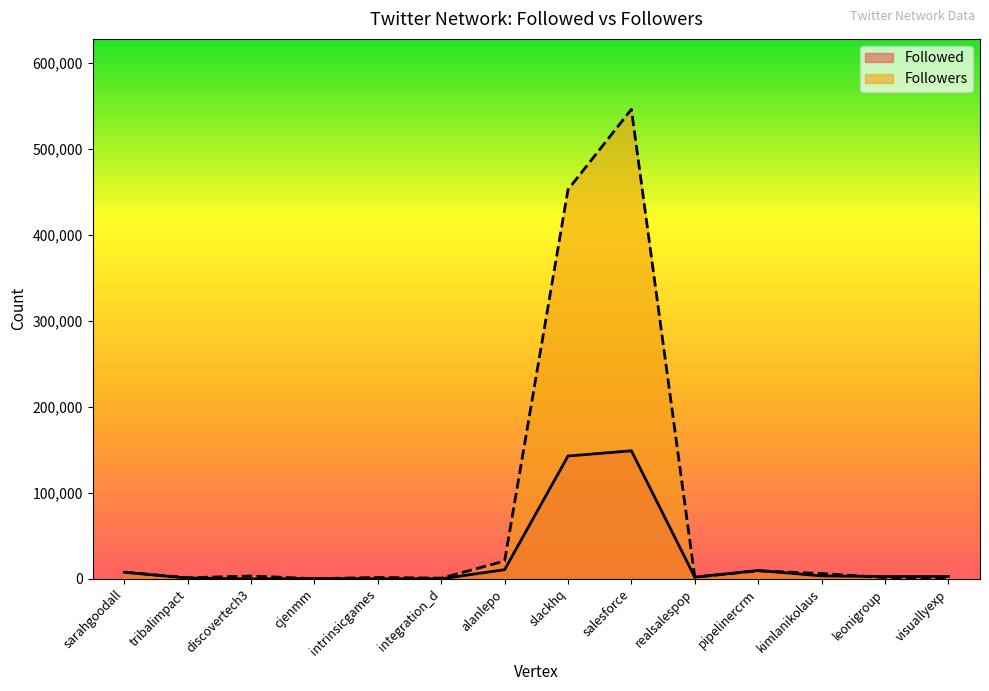

What is the difference between the second highest and minimum values in the Followed series?

142877